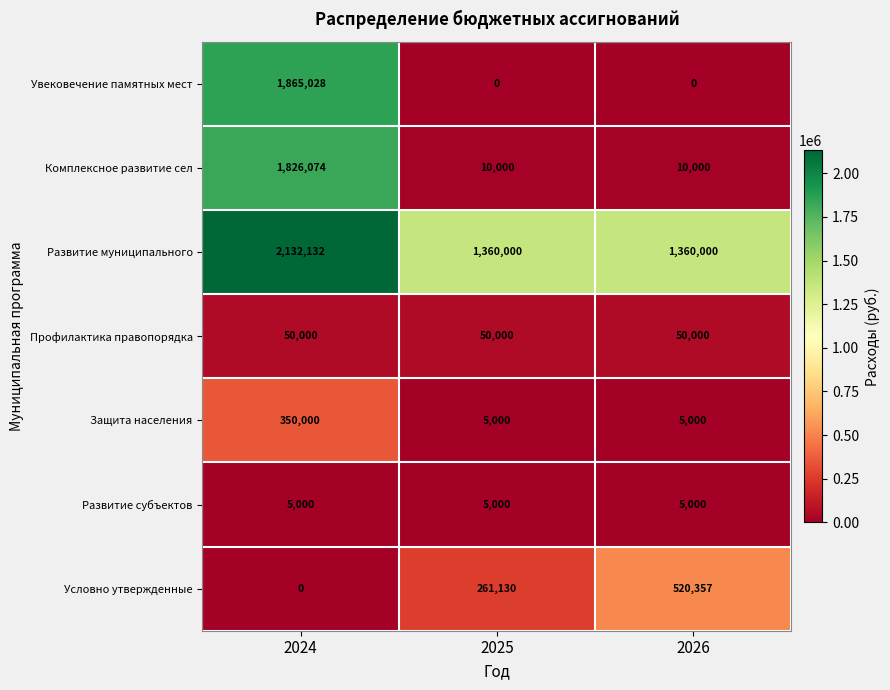

The Комплексное развитие сел series shows 10000 at 2025. True or false?

True